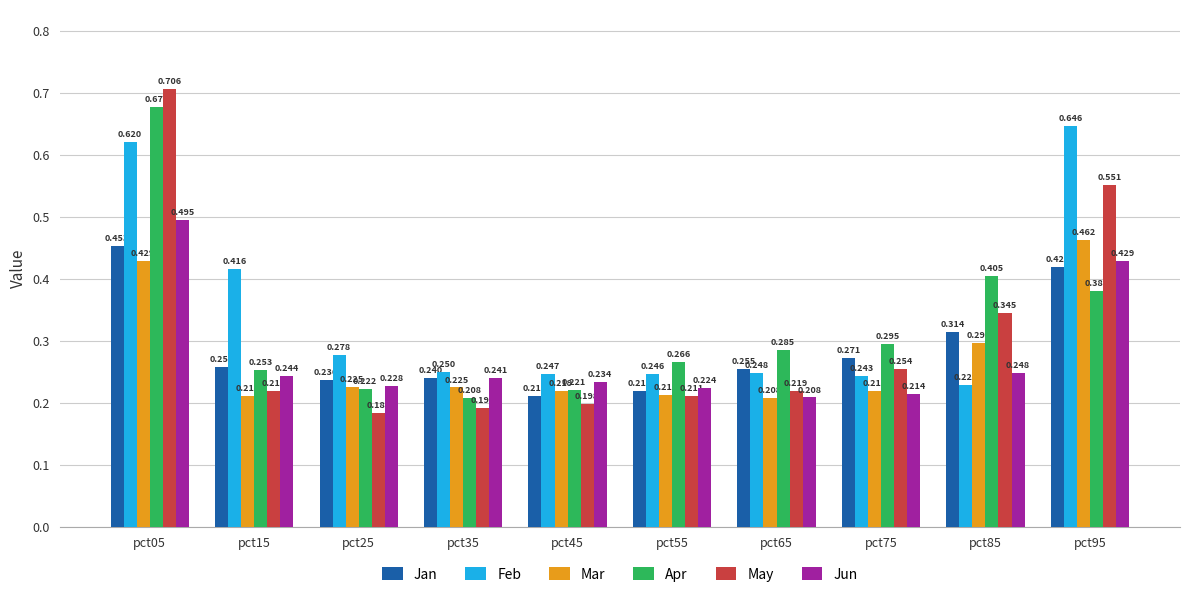

Between pct45 and pct65, which series saw the biggest shift?

Apr